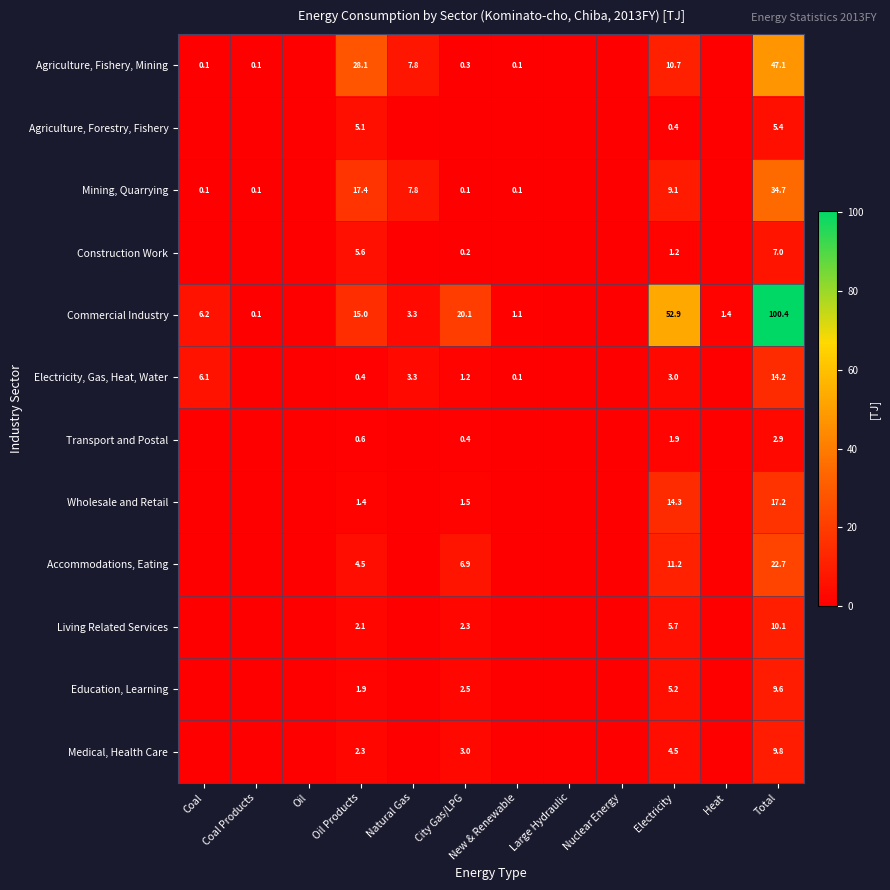

The value of Wholesale and Retail at Electricity is 5.0. True or false?

False